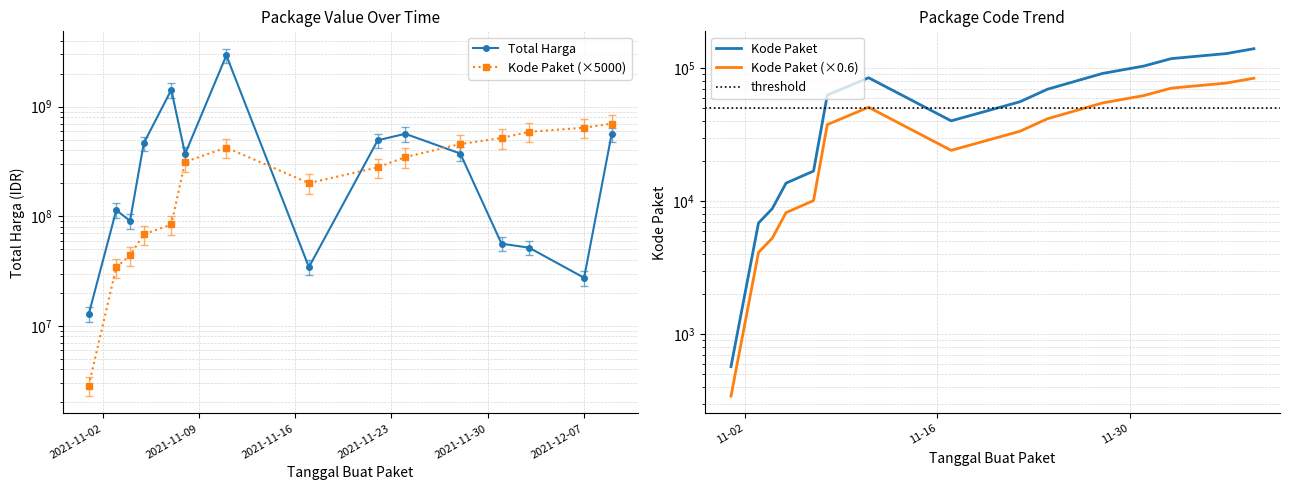

Is the value of Kode Paket at 2021-11-22 greater than the value of Total Harga at 2021-11-07?

No